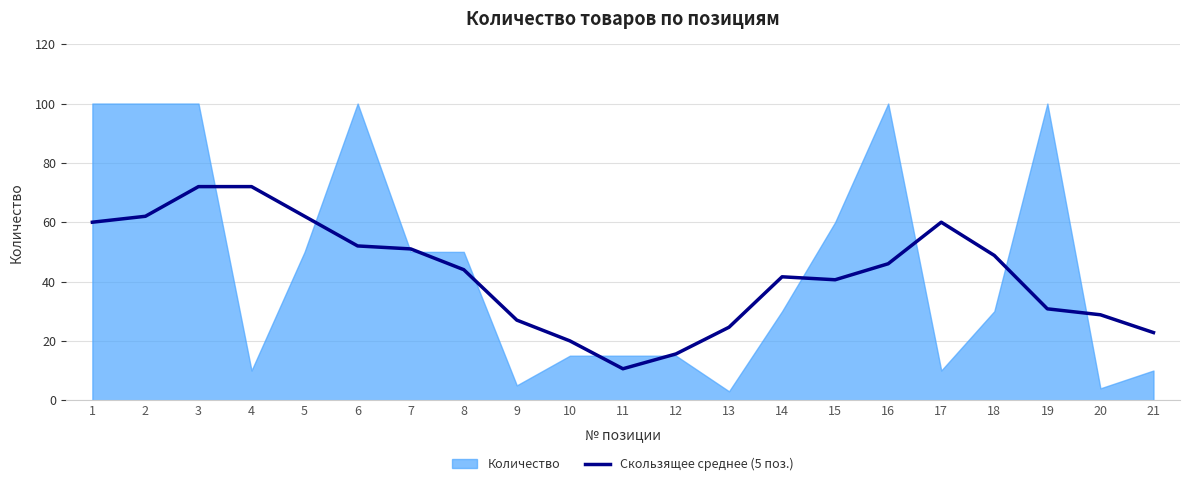

What is the highest value of the Скользящее среднее (5 поз.) series?

72.0